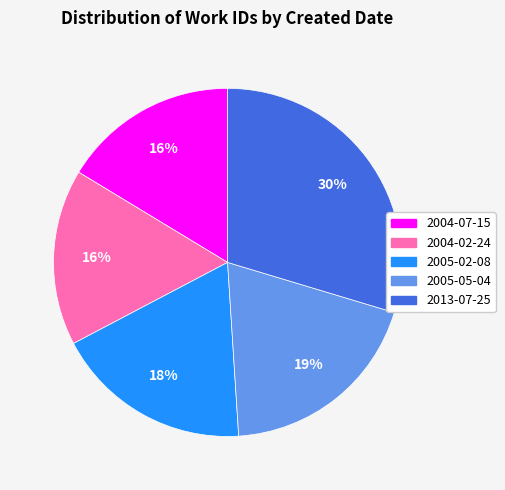

Which slice is the largest?

2013-07-25